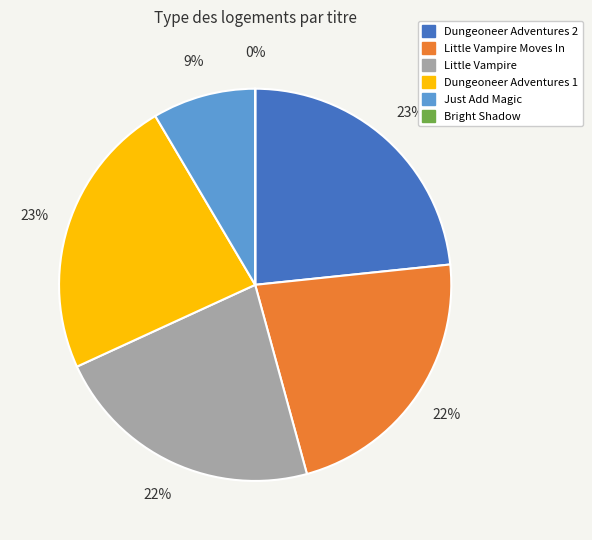

To the nearest percent, what is the average slice percentage?

17%